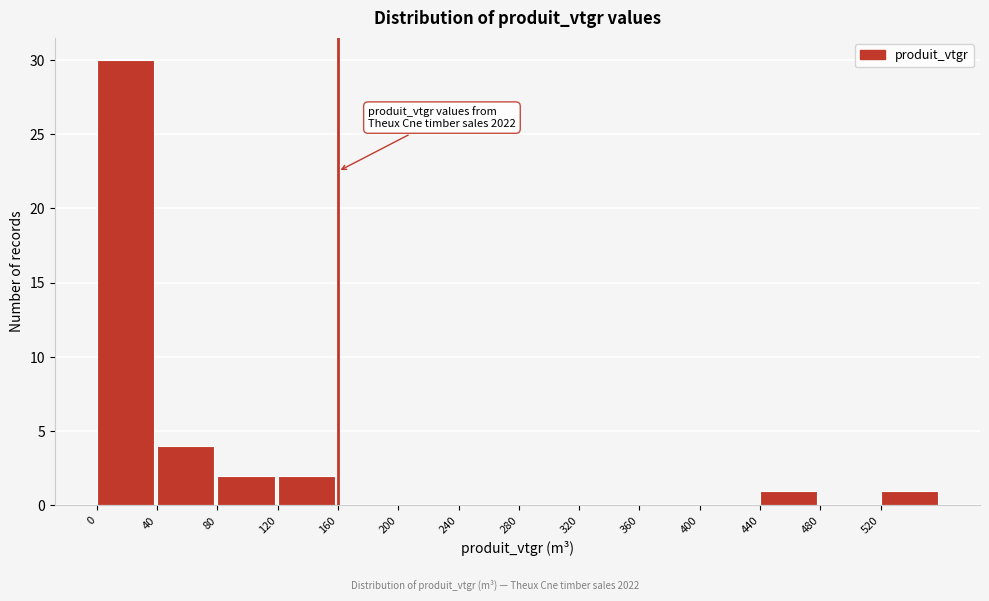

Which range on the x-axis has the tallest bar?

0 to 40